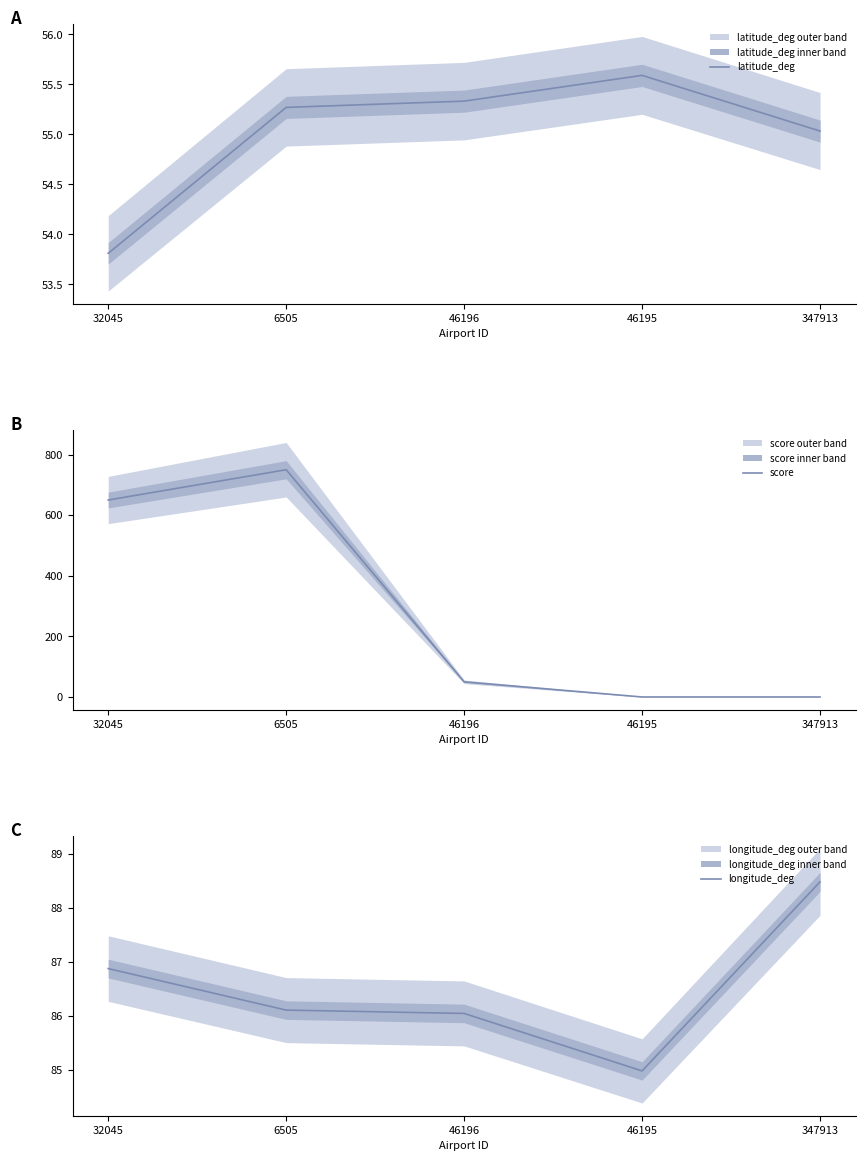

At which category is the sum across all series the highest?

6505